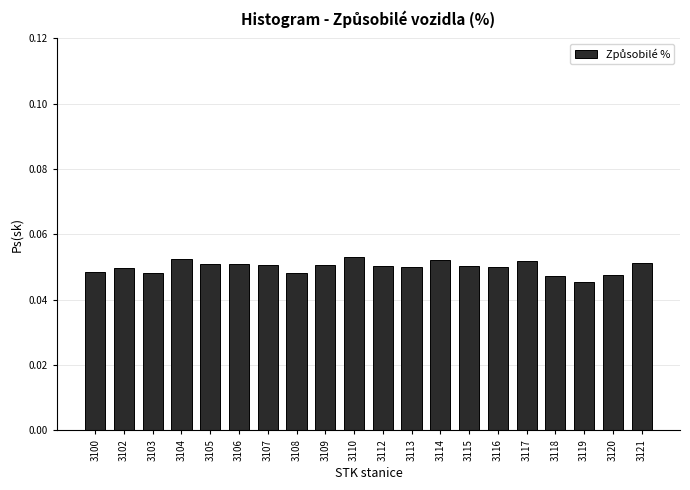

What is the sum of all values?

1.0